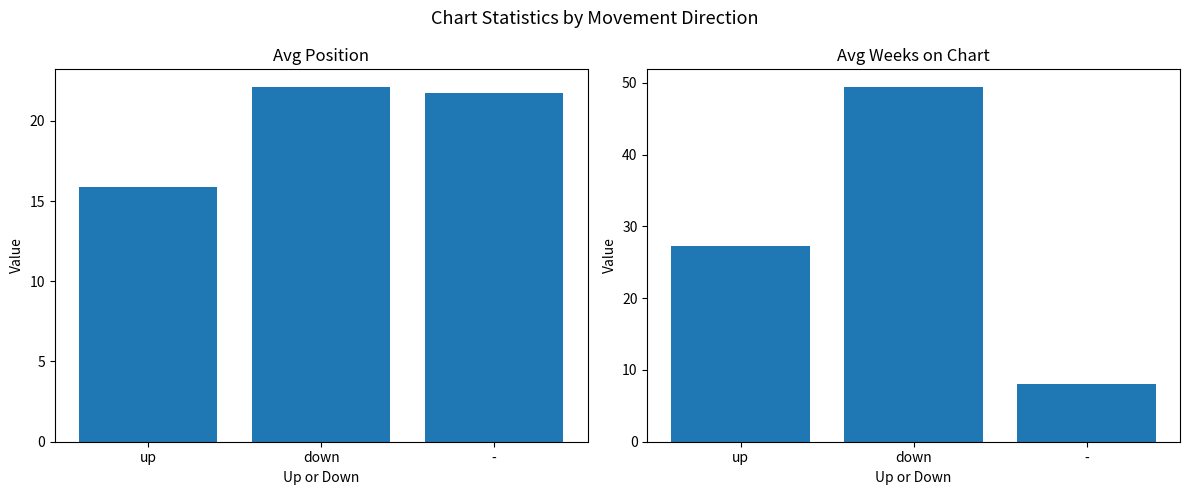

What position from the left is up?

1